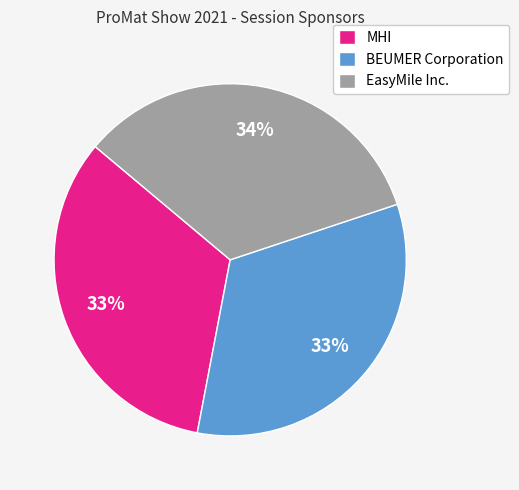

How many segments does this pie chart have?

3